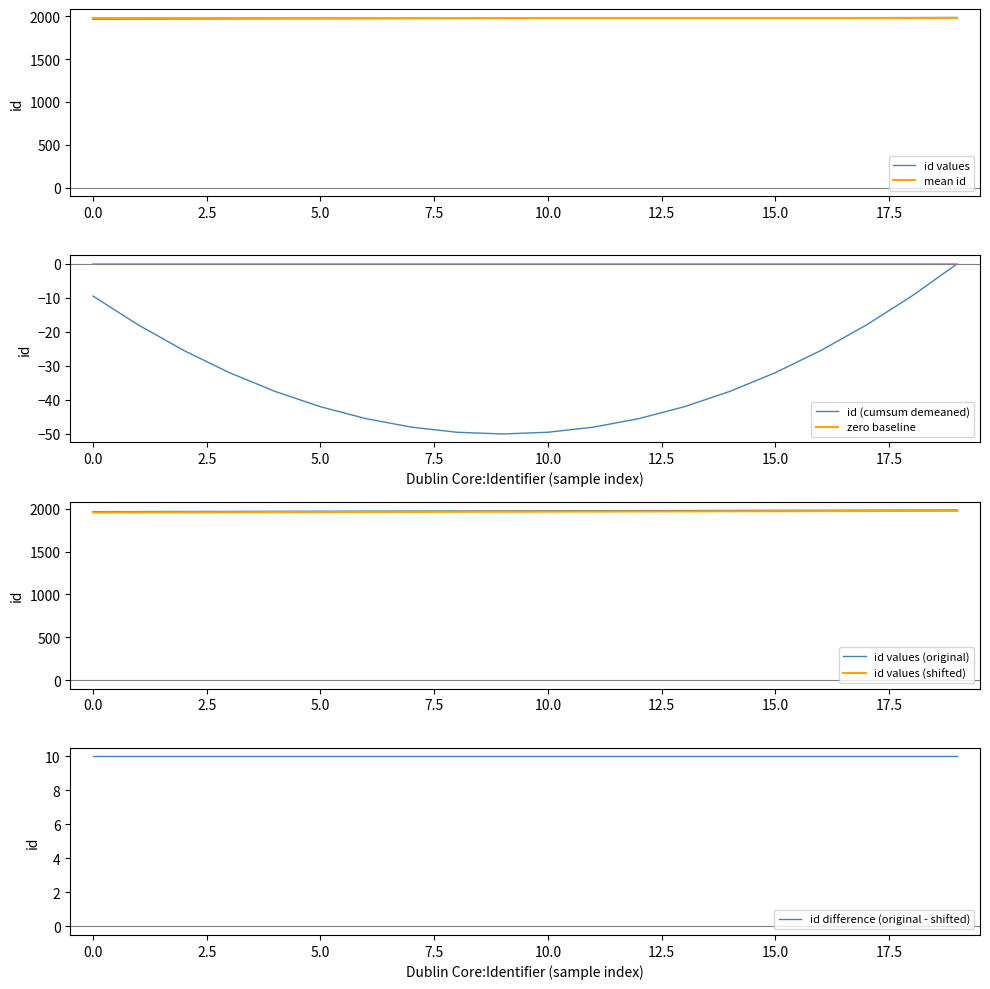

What is the maximum value for id values?

1985.0